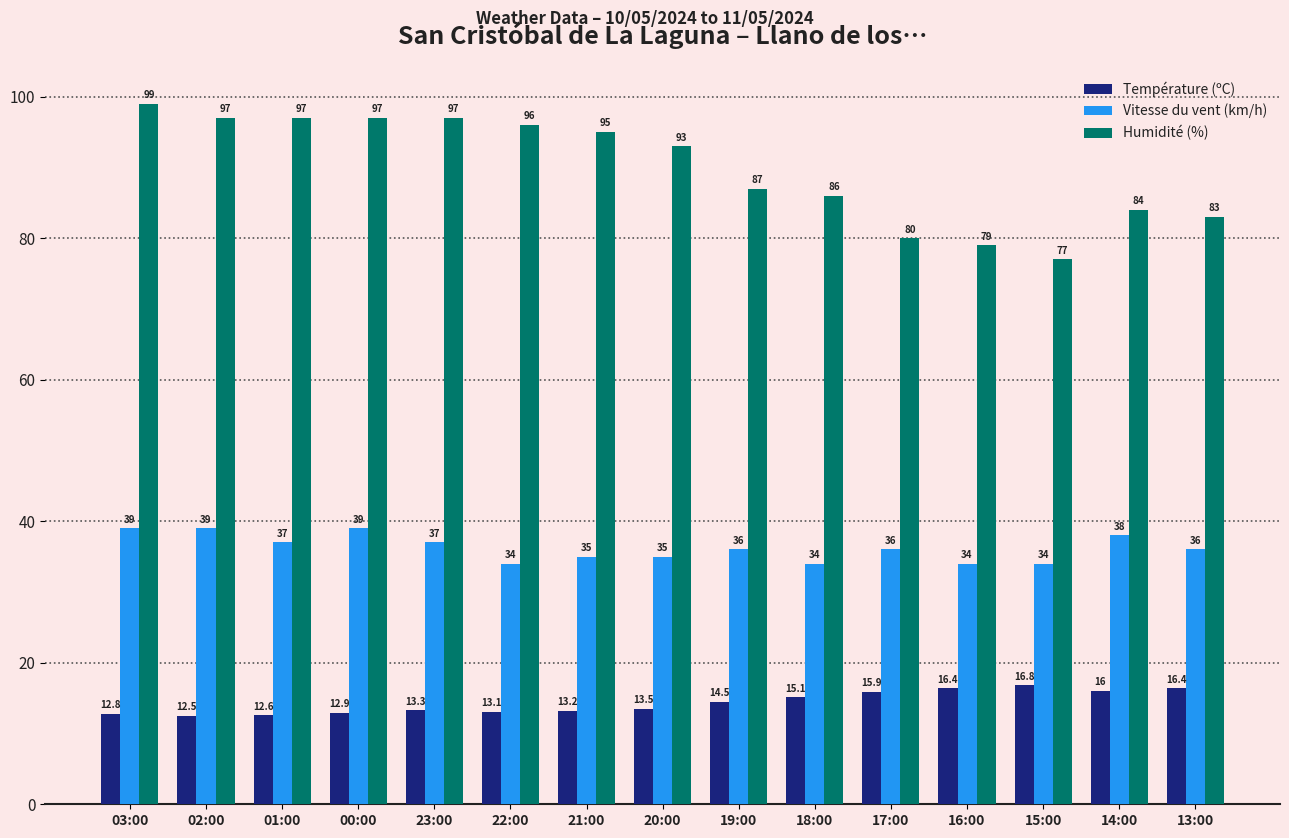

Is the value of Température (ºC) at 02:00 greater than the value of Vitesse du vent (km/h) at 20:00?

No